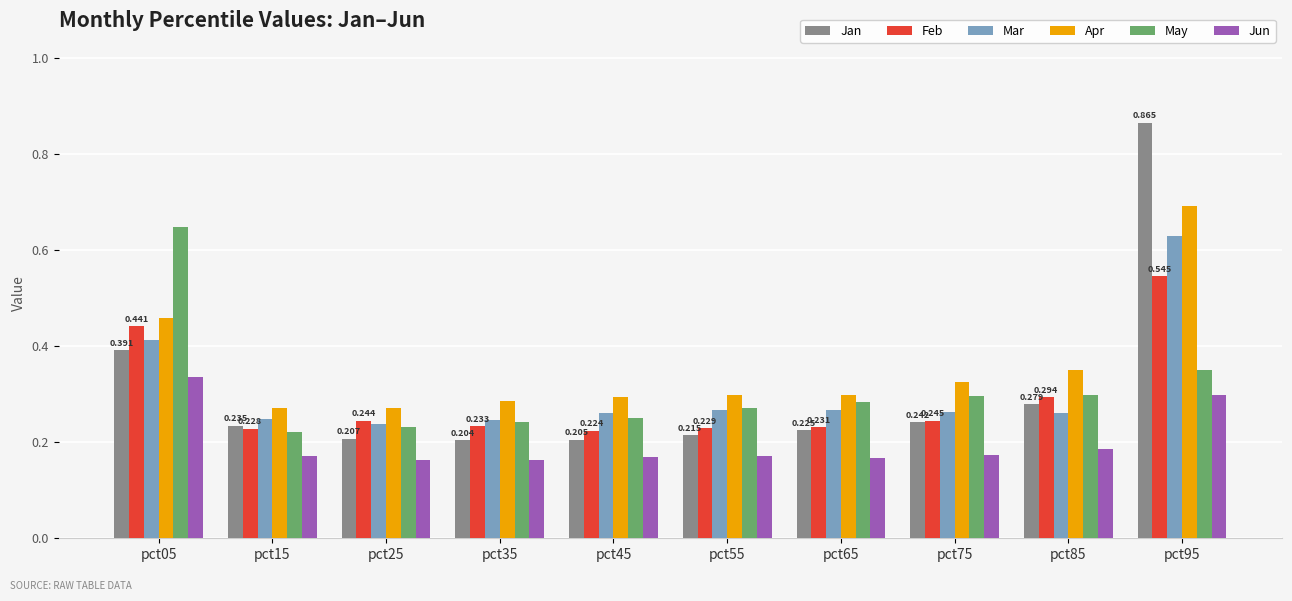

Which series has the widest spread of values?

Jan